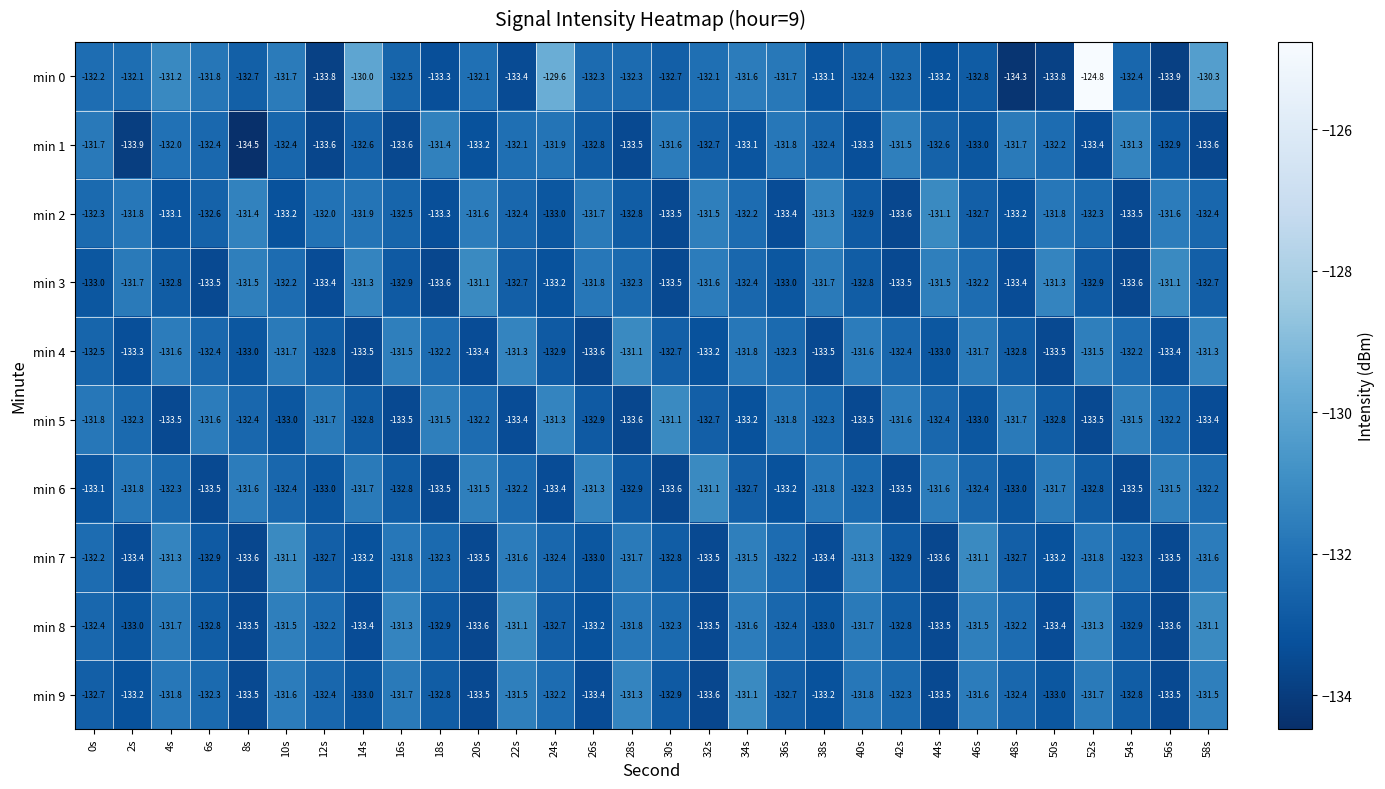

What is the sum of all min 1 values?

-3978.7